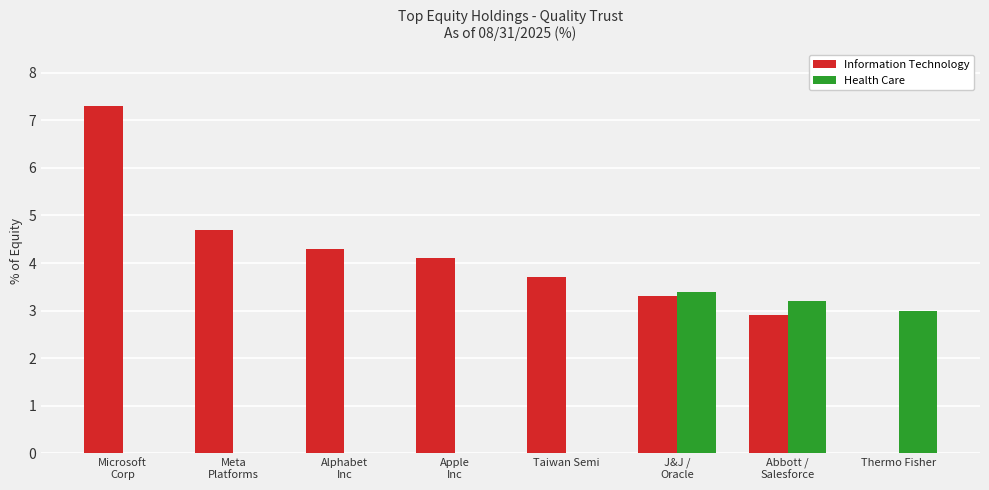

What is the maximum value shown in the chart?

7.3